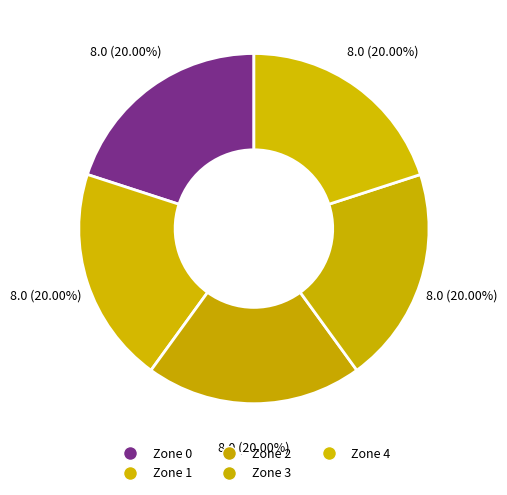

Count the number of slices in the pie.

5